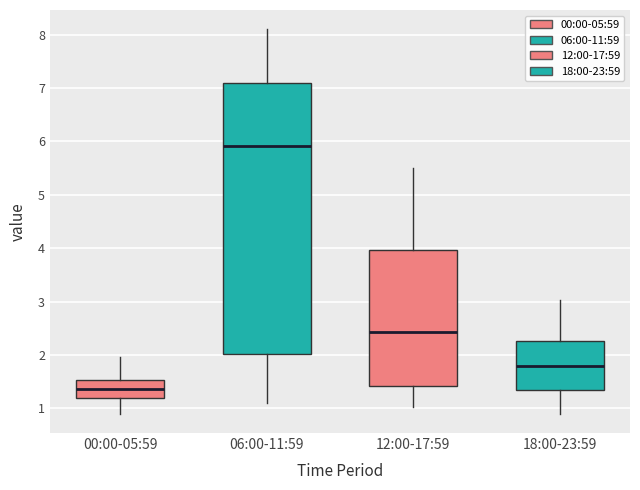

Reading left to right, transcribe this box plot: for each box, give where its median line is, the range the box spans, and where its two whiskers end, as read against the y-axis. The values are not printed on the chart, so give them approximately, as read against the axis.

00:00-05:59: median 1.4, box 1.2 to 1.5, whiskers 0.9 to 2.0
06:00-11:59: median 5.9, box 2.0 to 7.1, whiskers 1.1 to 8.1
12:00-17:59: median 2.4, box 1.4 to 4.0, whiskers 1.0 to 5.5
18:00-23:59: median 1.8, box 1.4 to 2.3, whiskers 0.9 to 3.0